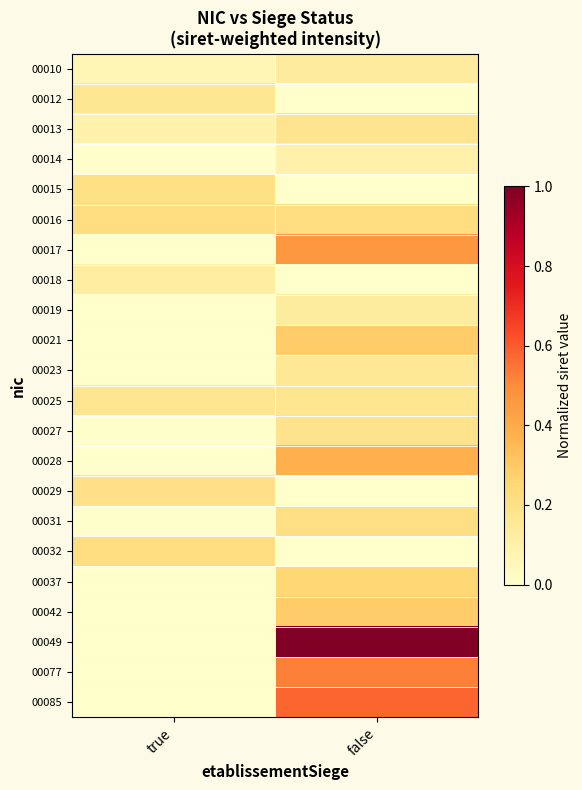

Reading left to right, transcribe all the data shown in this chart.

00010: true=0.1	false=0.1
00012: true=0.2	false=0.0
00013: true=0.1	false=0.2
00014: true=0.0	false=0.1
00015: true=0.2	false=0.0
00016: true=0.2	false=0.2
00017: true=0.0	false=0.5
00018: true=0.1	false=0.0
00019: true=0.0	false=0.1
00021: true=0.0	false=0.3
00023: true=0.0	false=0.2
00025: true=0.2	false=0.2
00027: true=0.0	false=0.2
00028: true=0.0	false=0.4
00029: true=0.2	false=0.0
00031: true=0.0	false=0.2
00032: true=0.2	false=0.0
00037: true=0.0	false=0.3
00042: true=0.0	false=0.3
00049: true=0.0	false=1.0
00077: true=0.0	false=0.5
00085: true=0.0	false=0.6